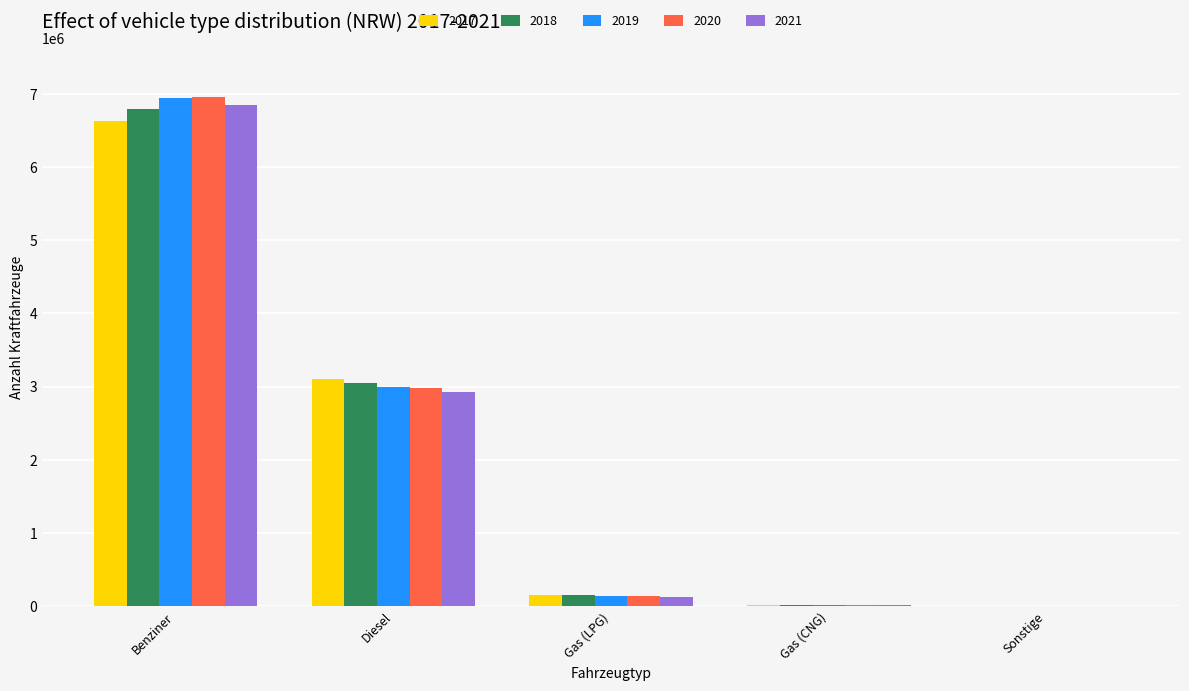

What are all the series names shown in the legend?

2017, 2018, 2019, 2020, 2021